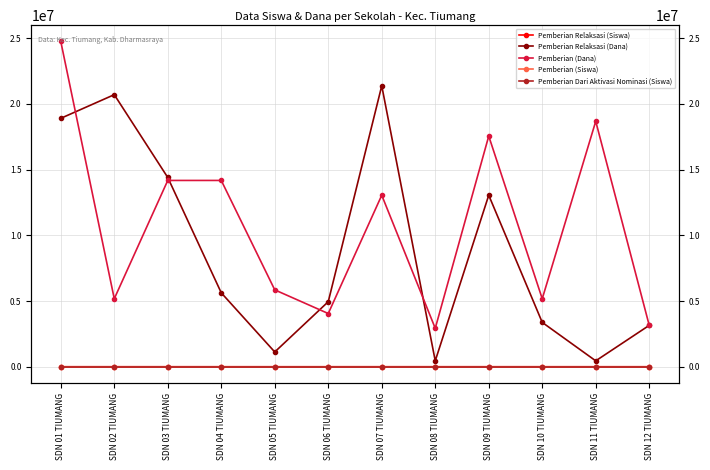

At which category is the sum across all series the highest?

SDN 01 TIUMANG